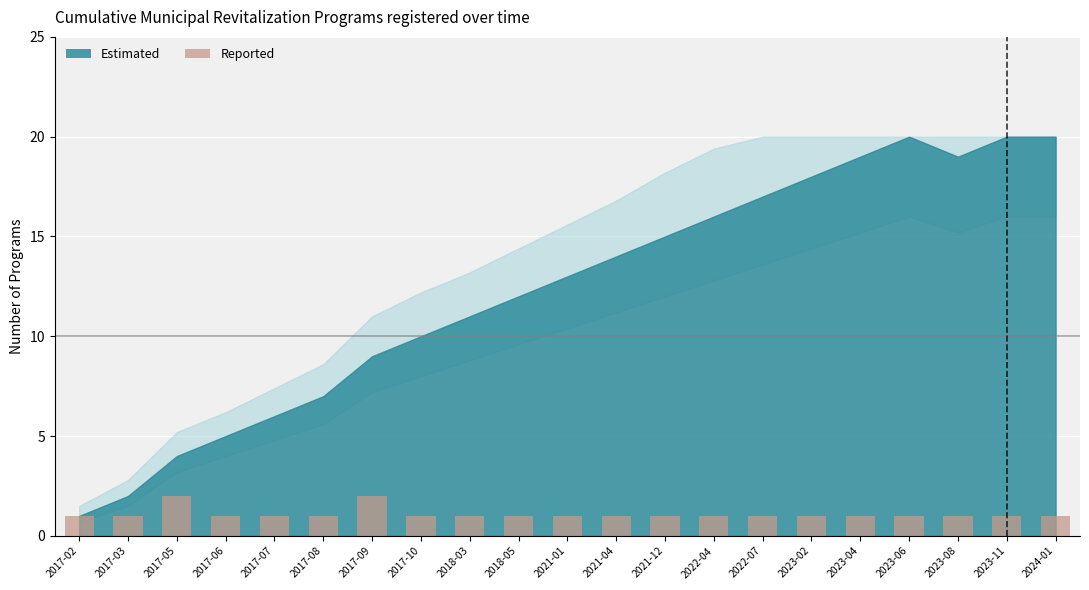

True or false: the data shows 1 at 2021-04.

True